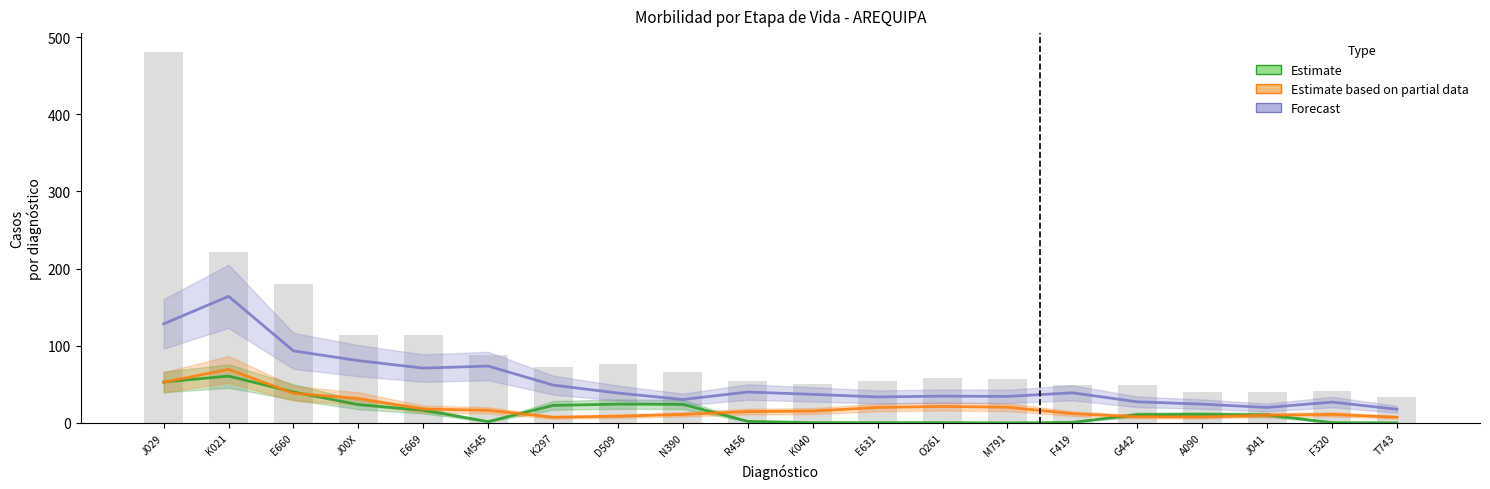

At A090, list the series in order from largest to smallest.

Forecast, Estimate, Estimate based on partial data